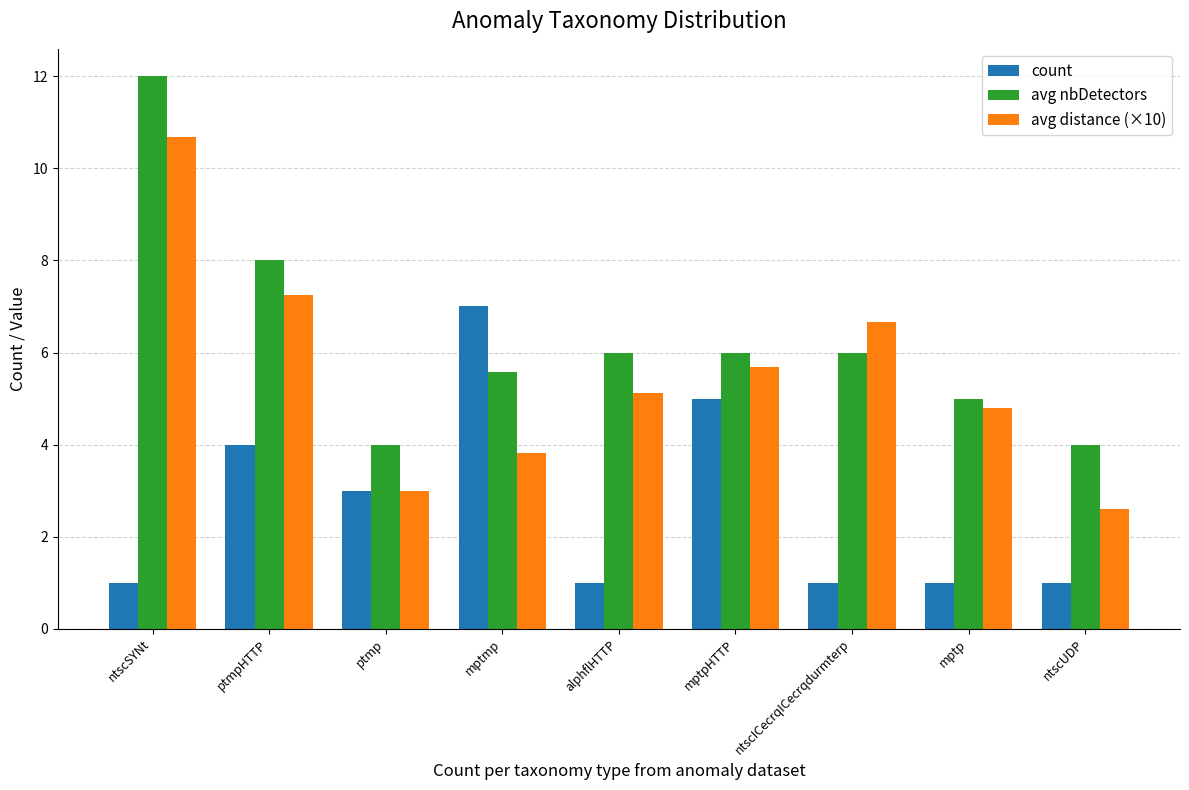

The avg nbDetectors series shows 1.8 at mptp. True or false?

False